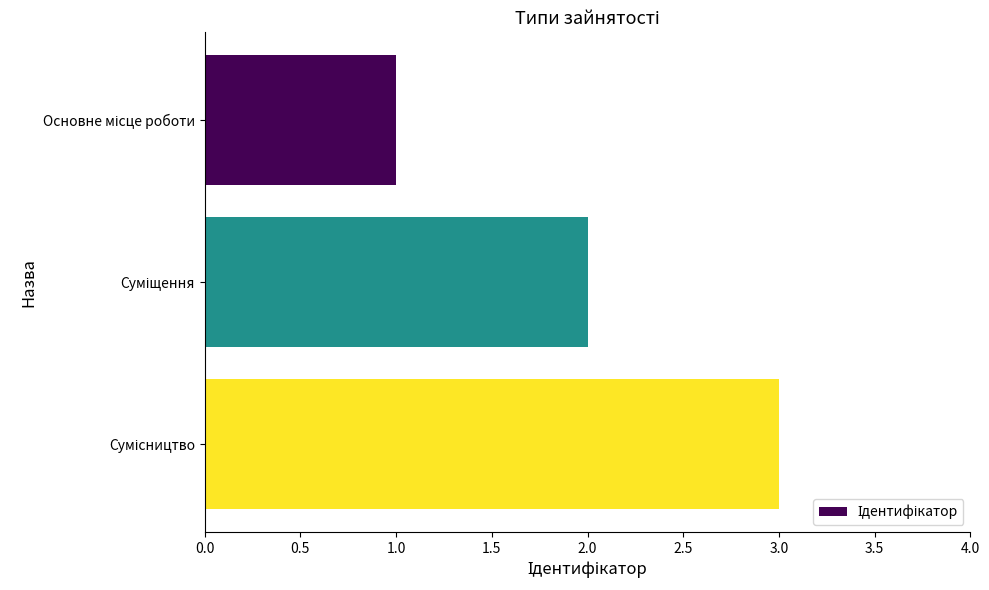

What is the maximum value shown in the chart?

3